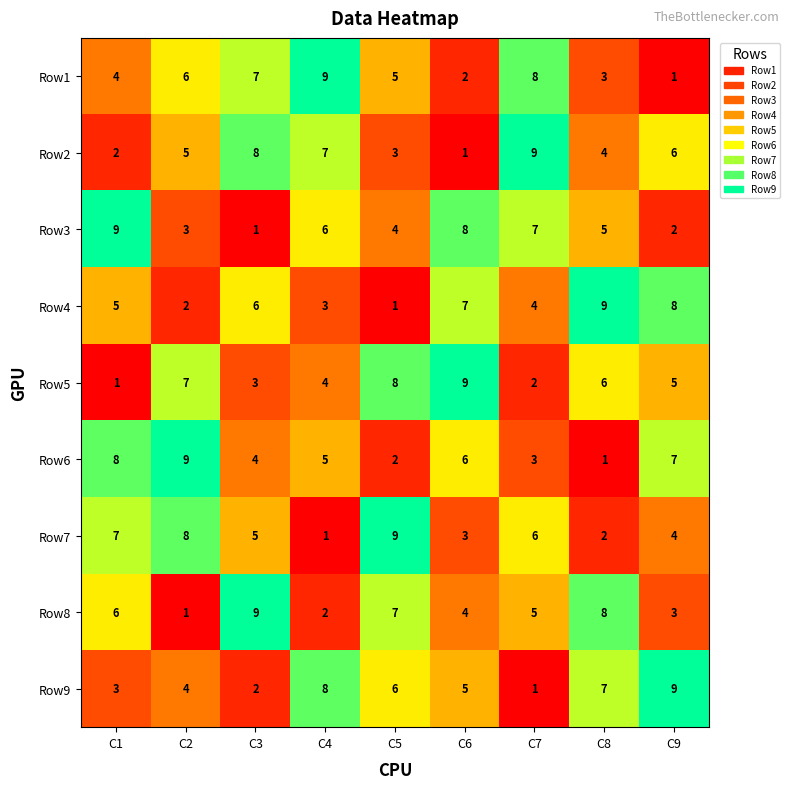

What is the average value of the Row5 series?

5